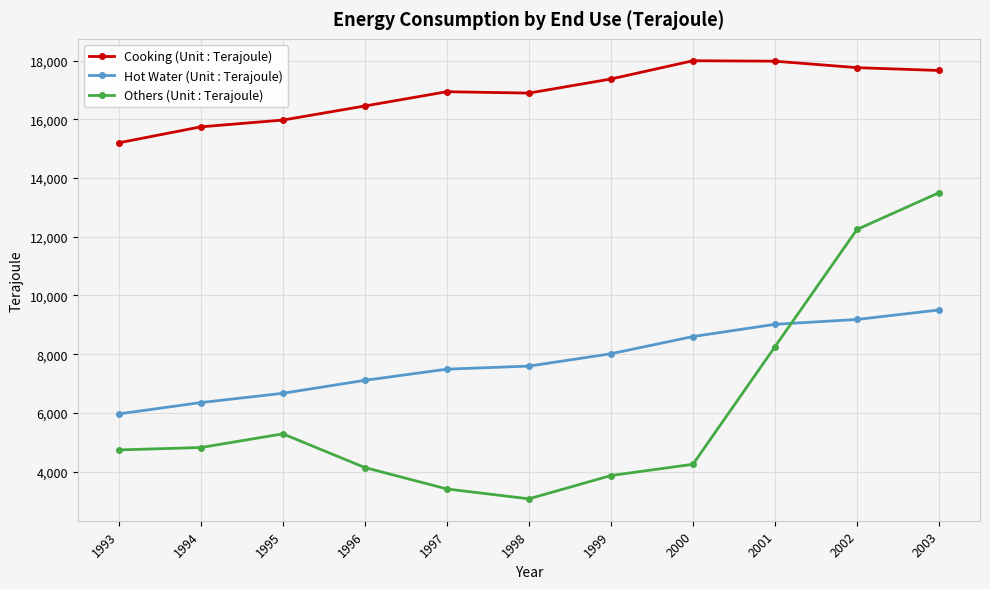

True or false: Others (Unit : Terajoule) has more than 0 points higher than both neighbors.

True